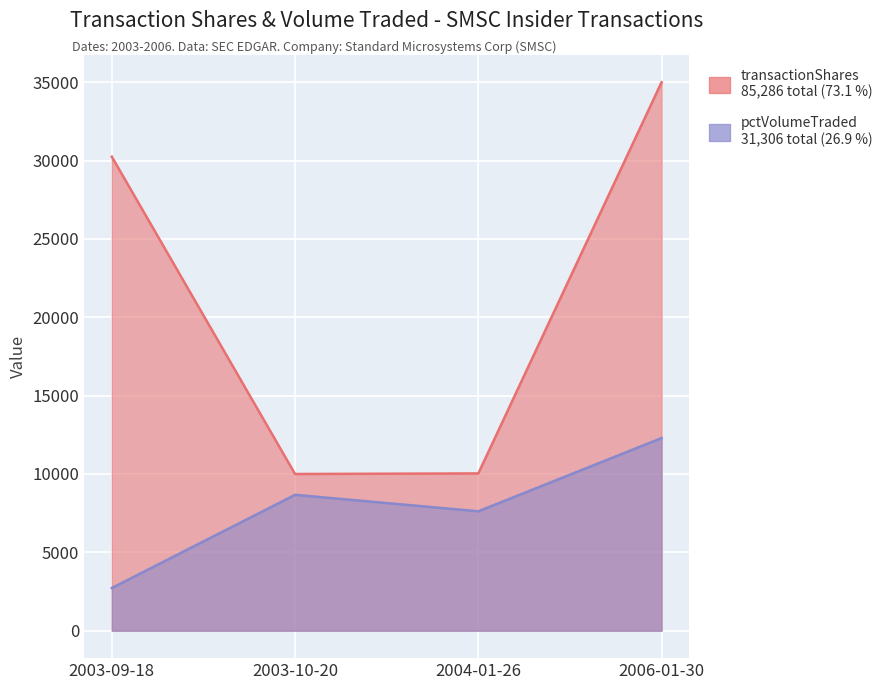

What is the sum of all pctVolumeTraded values?

31306